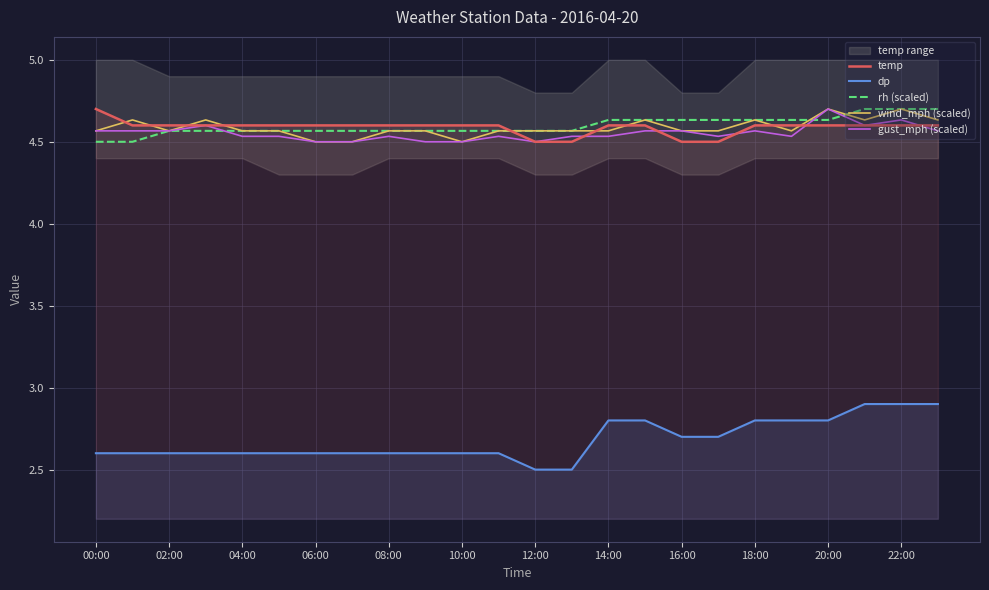

True or false: dp and gust_mph (scaled) intersect in this chart.

False